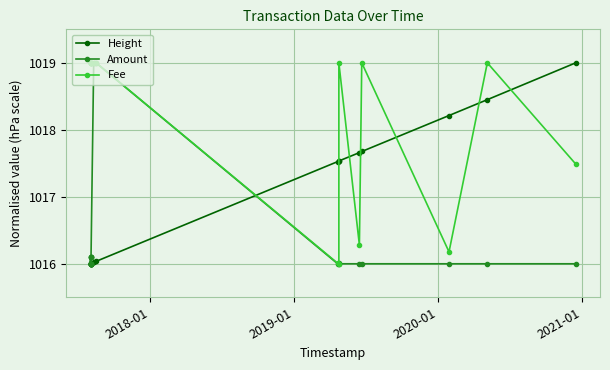

How many intersections are there between Fee and Height?

7